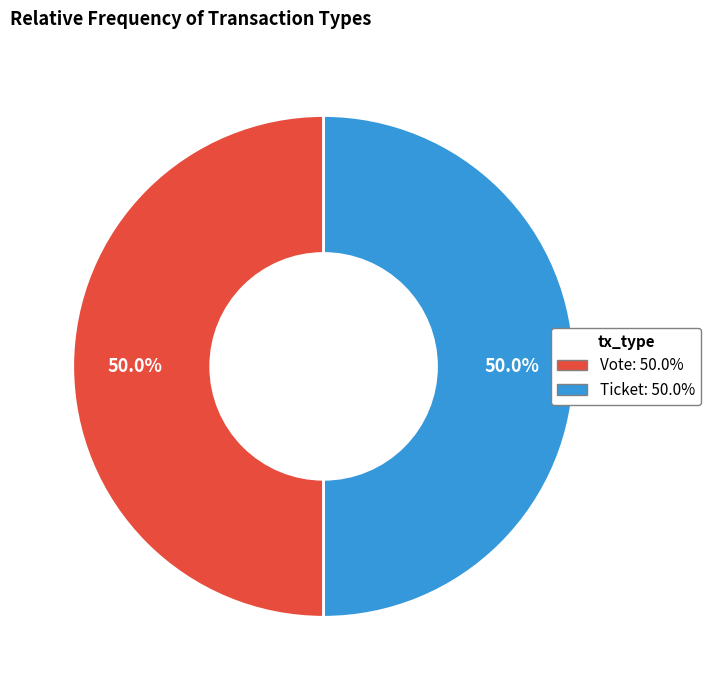

To the nearest percent, what is the difference between the Vote and Ticket slice percentages?

0%